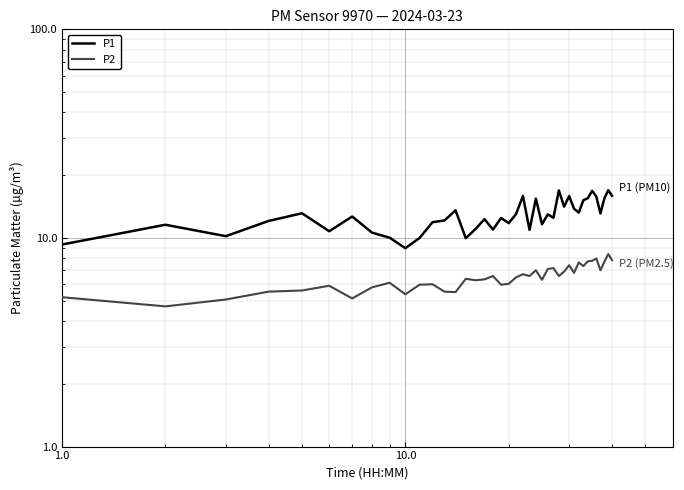

True or false: P2 and P1 cross at least once.

False